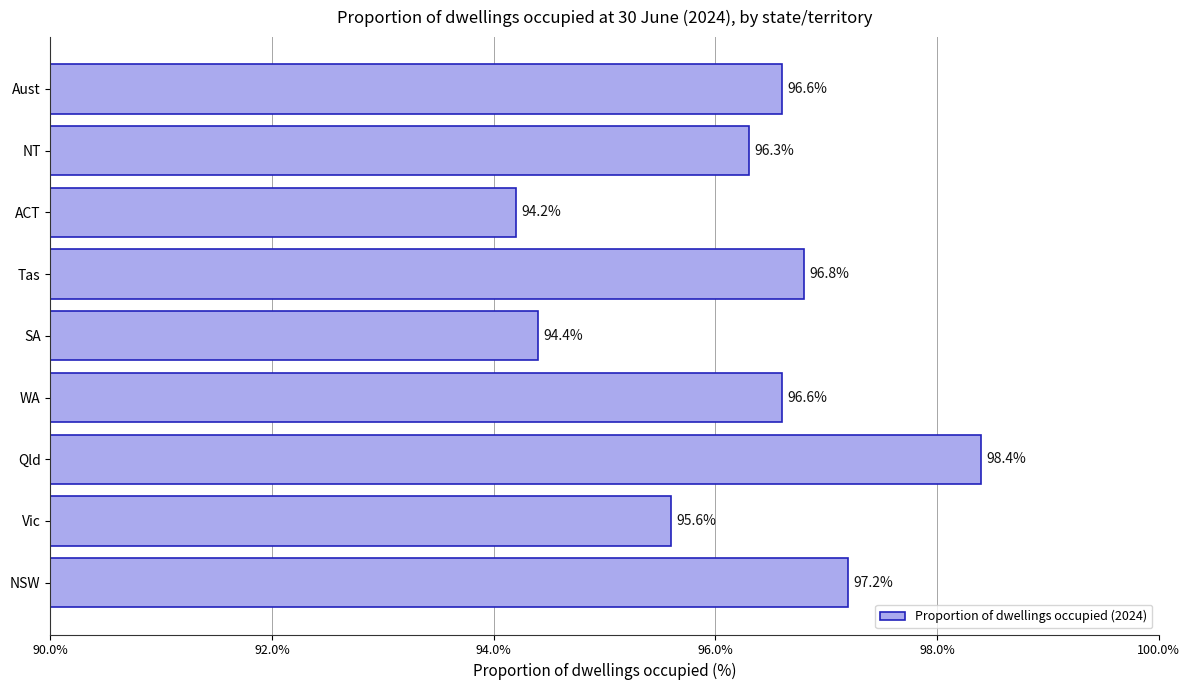

Does the chart contain stacked bars?

No